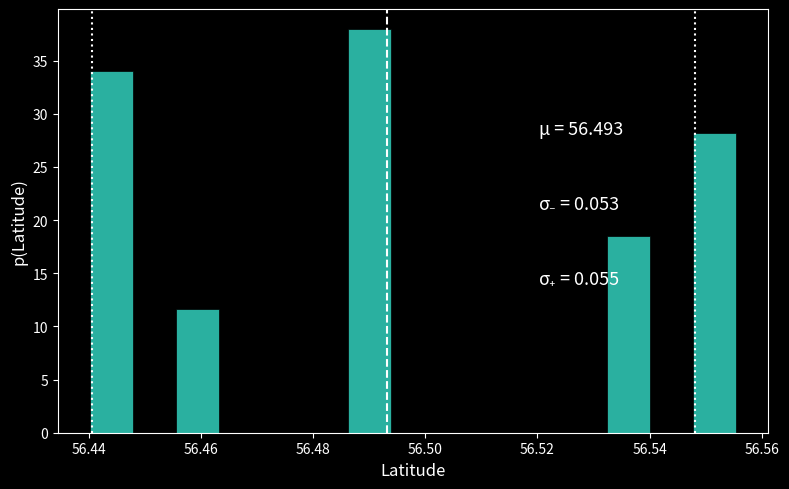

Read against the x-axis, roughly where is the centre of the tallest bar?

56.490